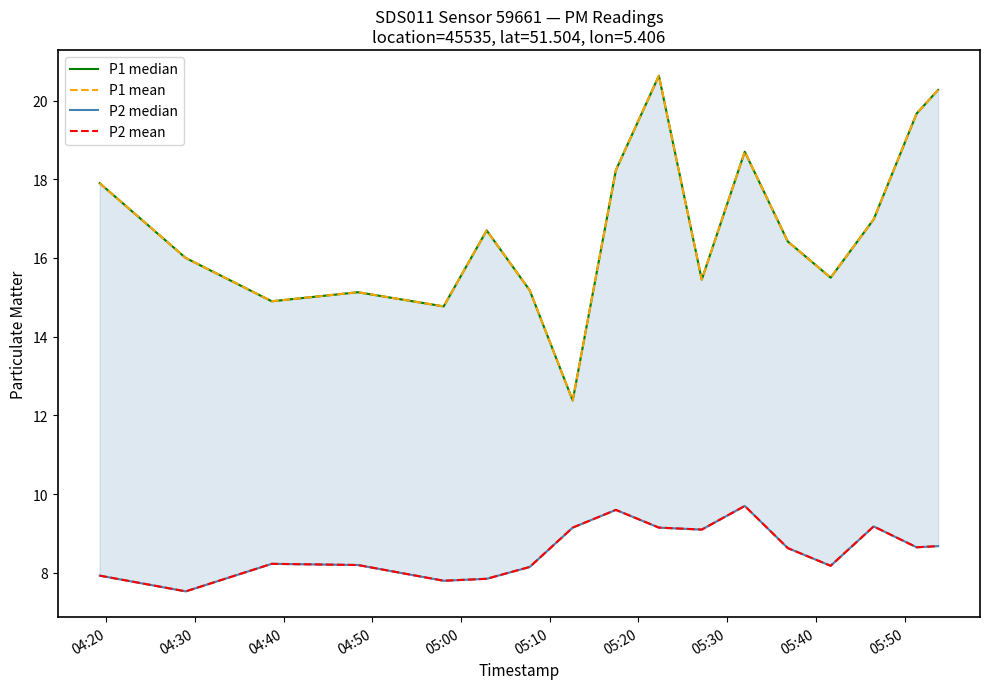

What are all the series names shown in the legend?

P1 median, P1 mean, P2 median, P2 mean